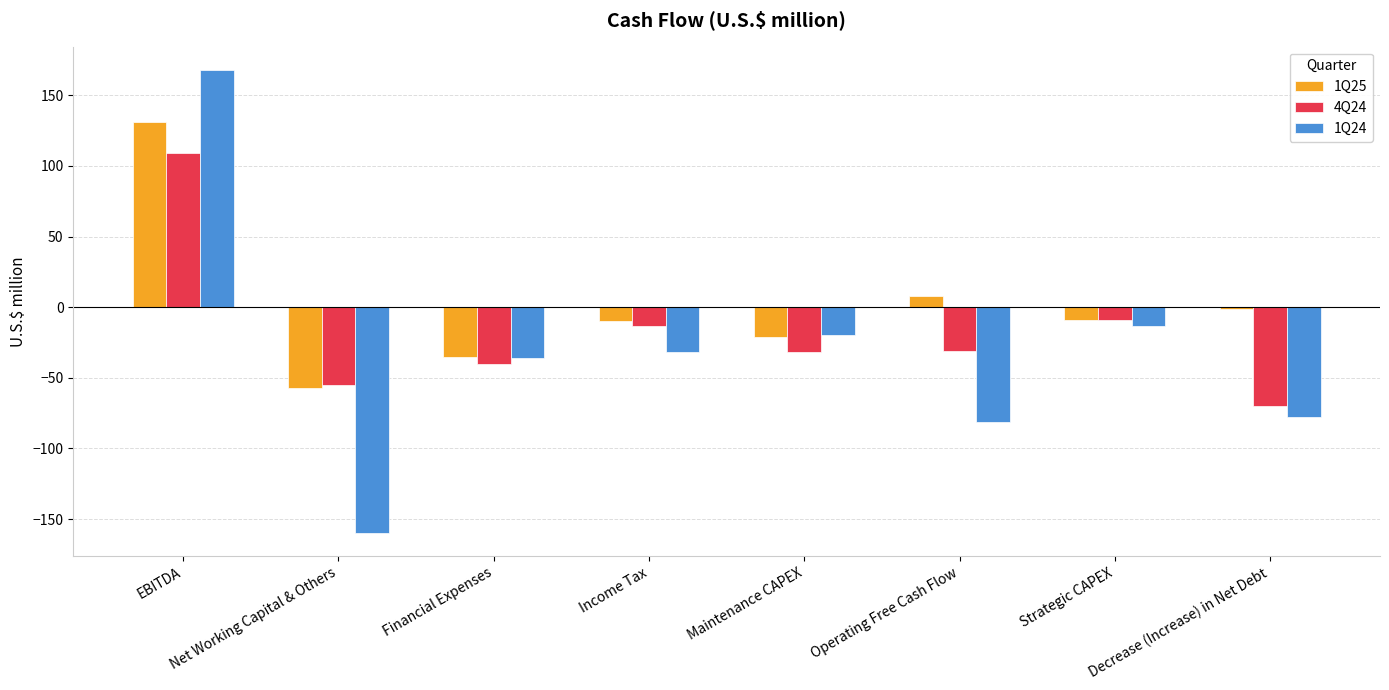

The value of 4Q24 at Decrease (Increase) in Net Debt is -39. True or false?

False